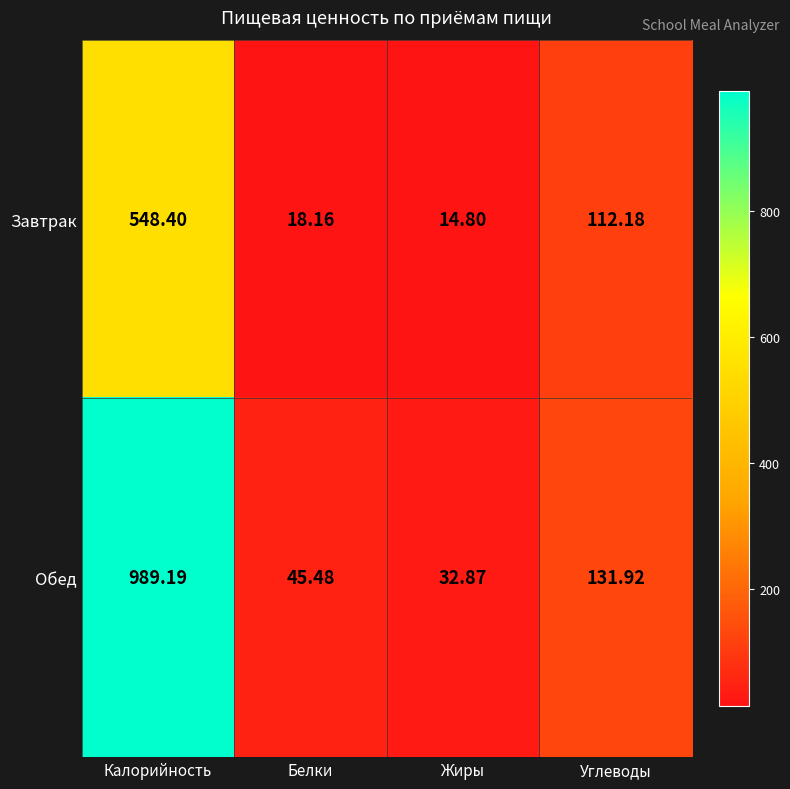

At Калорийность, list the series in order from largest to smallest.

Обед, Завтрак